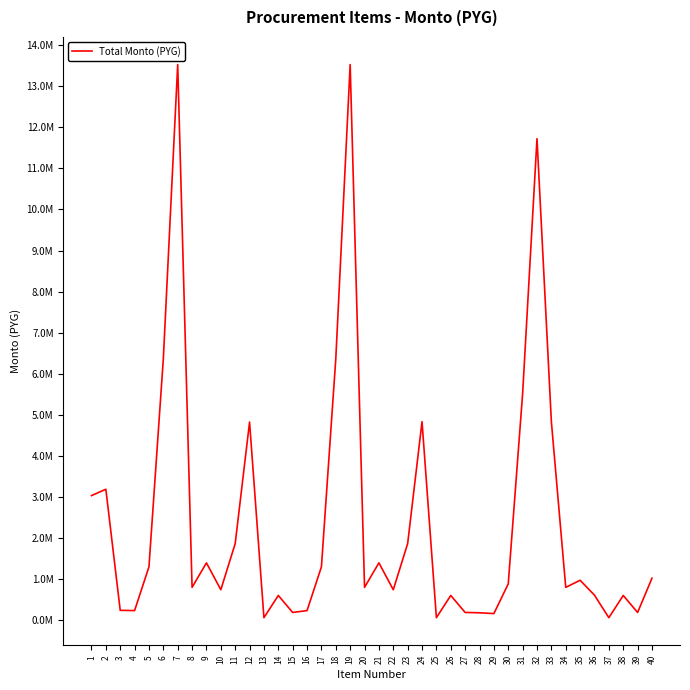

What value does the data have at 1, to the nearest 10?

3030000